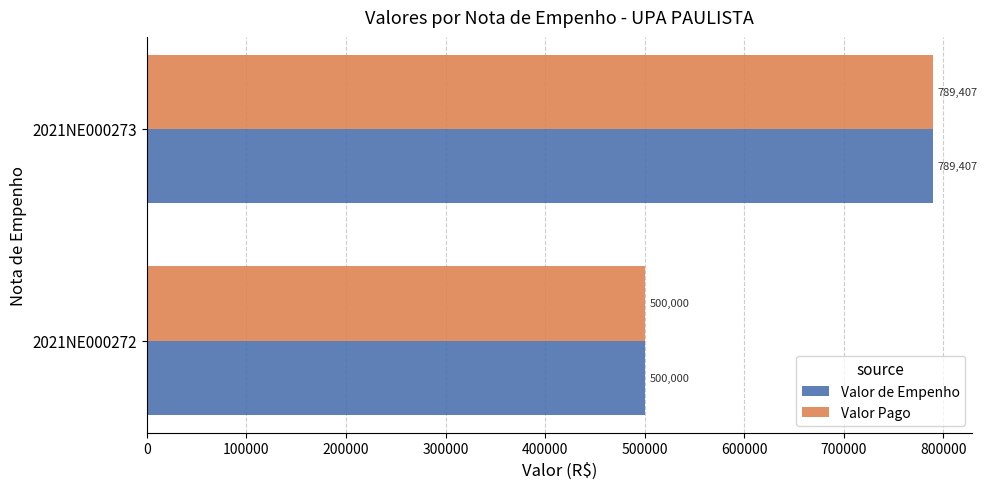

The value of Valor Pago at 2021NE000272 is 500000.0. True or false?

True